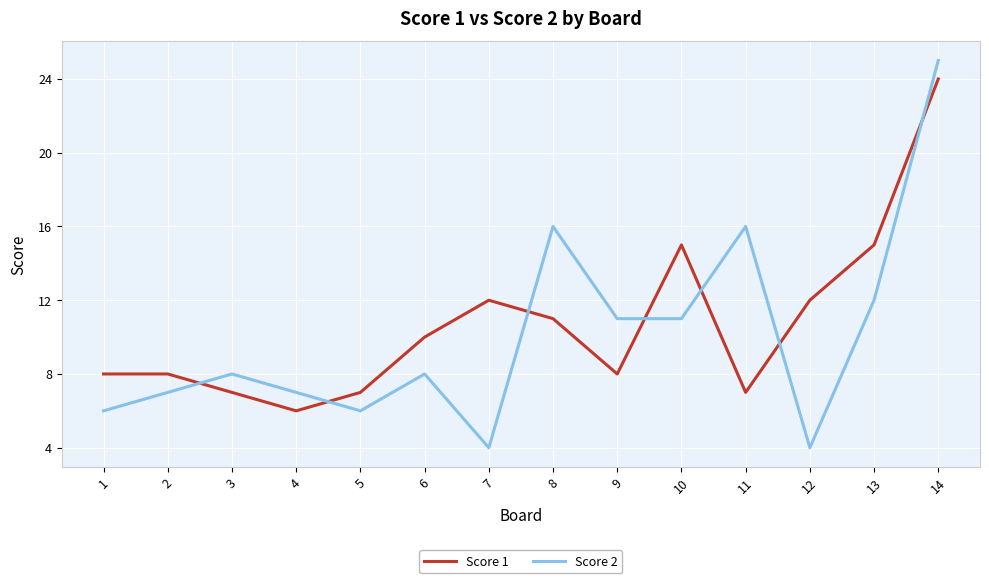

What are all the series names shown in the legend?

Score 1, Score 2